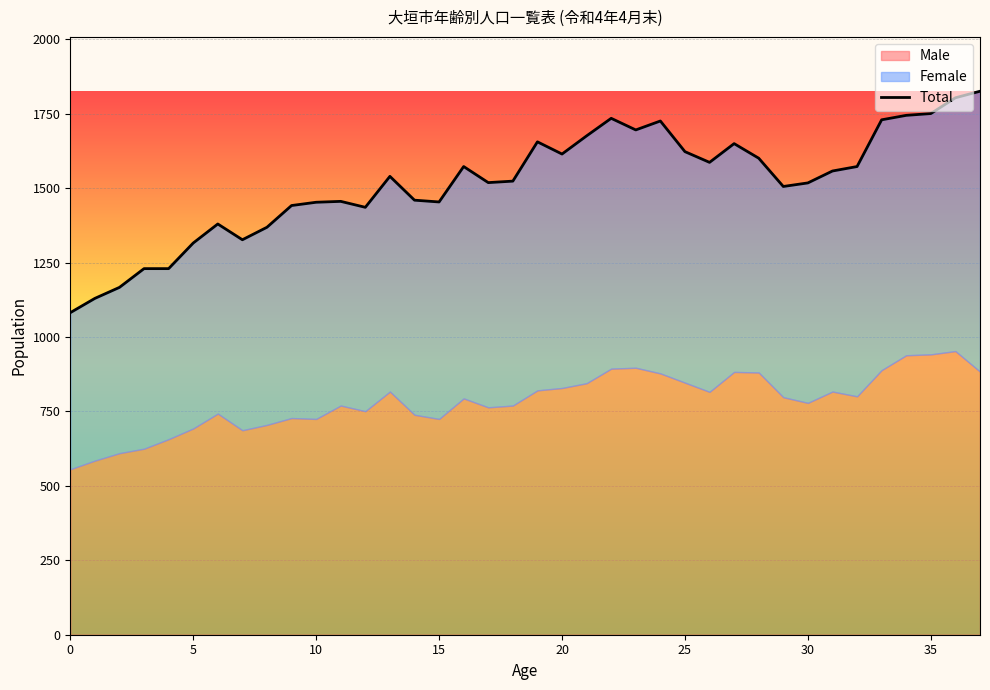

What is the sum of all values?

57664